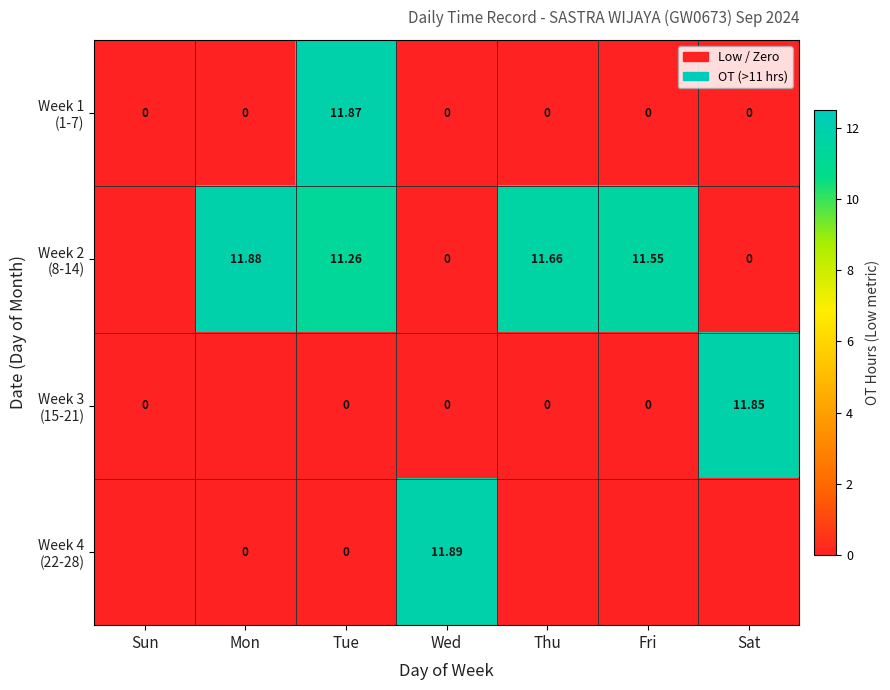

At which category is the sum across all series the highest?

Tue